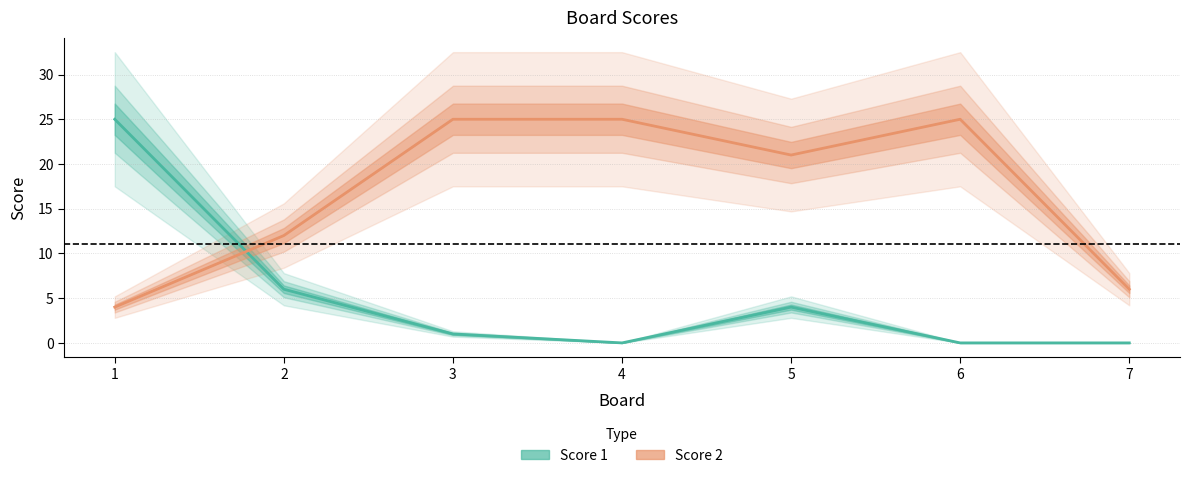

What is the difference between the maximum and second lowest values in the Score 1 series?

25